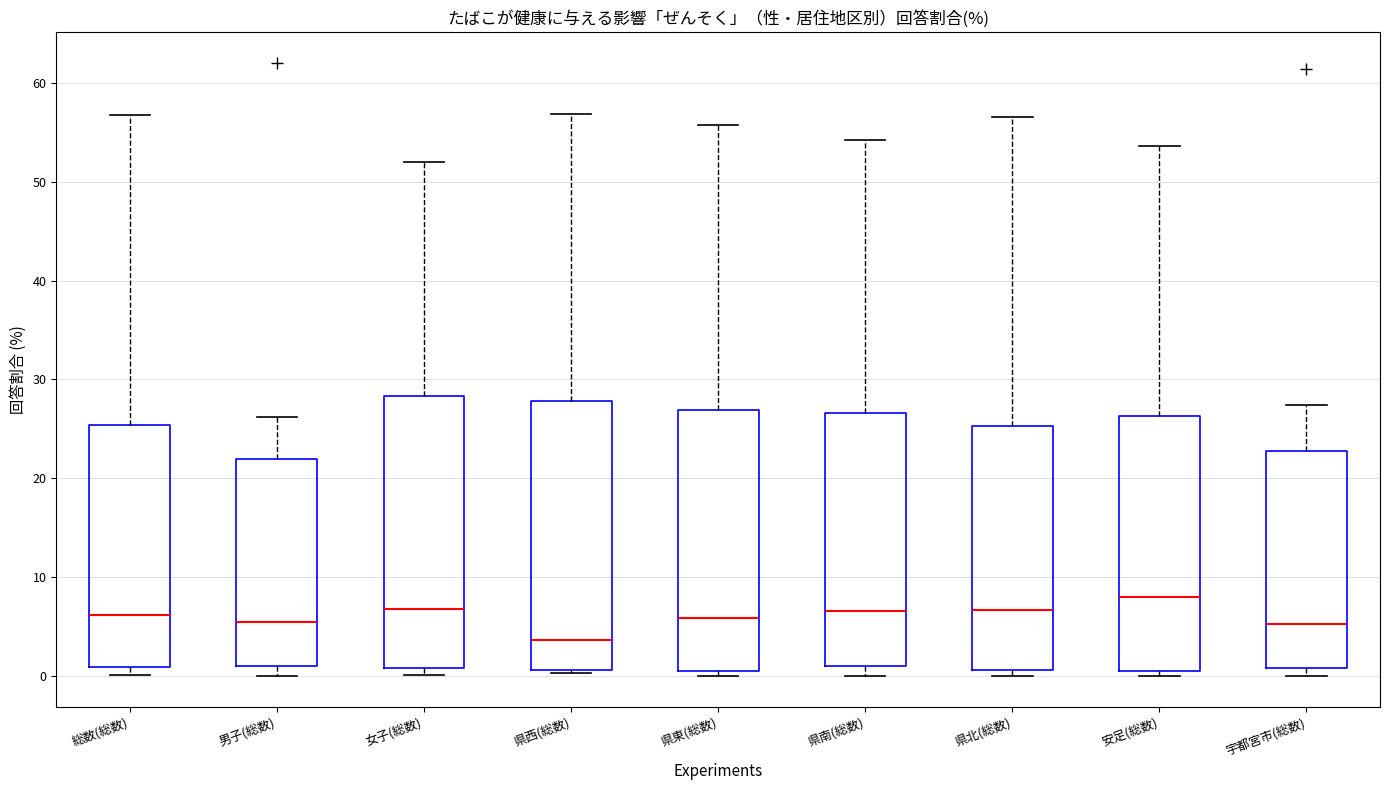

Reading left to right, transcribe this box plot: for each box, give where its median line is, the range the box spans, and where its two whiskers end, as read against the y-axis. The values are not printed on the chart, so give them approximately, as read against the axis.

総数(総数): median 6, box 1 to 25, whiskers 0 to 57
男子(総数): median 6, box 1 to 22, whiskers 0 to 26
女子(総数): median 7, box 1 to 28, whiskers 0 to 52
県西(総数): median 4, box 1 to 28, whiskers 0 to 57
県東(総数): median 6, box 1 to 27, whiskers 0 to 56
県南(総数): median 7, box 1 to 27, whiskers 0 to 54
県北(総数): median 7, box 1 to 25, whiskers 0 to 57
安足(総数): median 8, box 1 to 26, whiskers 0 to 54
宇都宮市(総数): median 5, box 1 to 23, whiskers 0 to 27